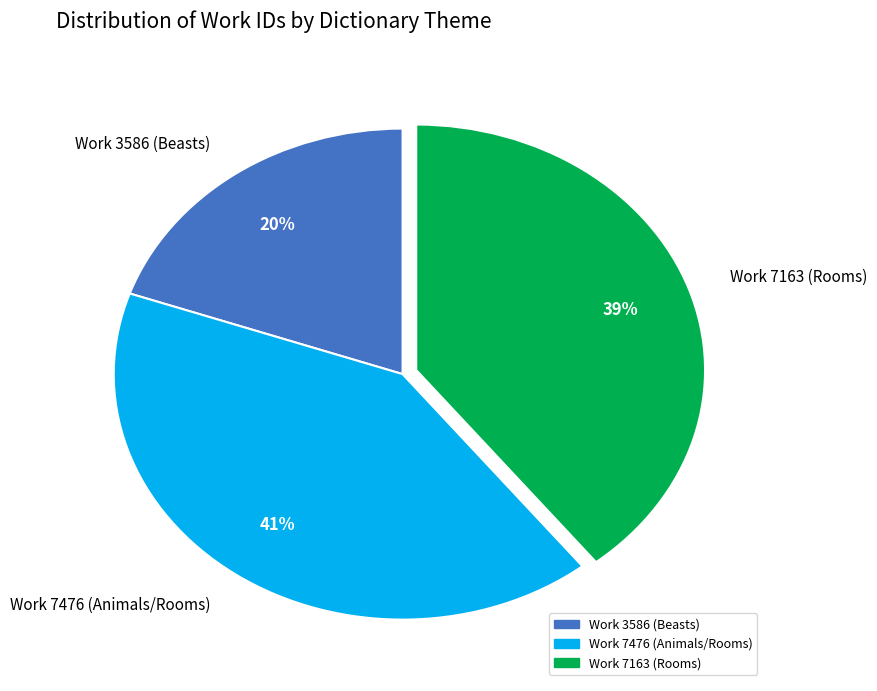

Is the sum of Work 7163 (Rooms) and Work 3586 (Beasts) greater than half?

Yes